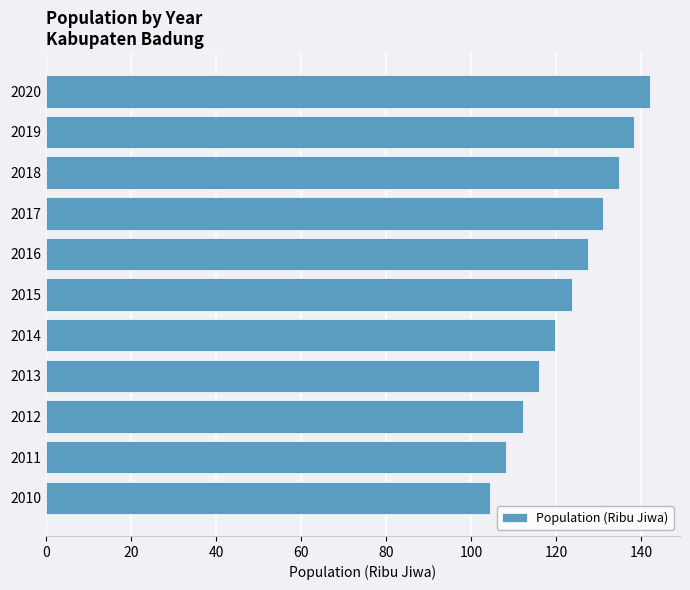

List the labels in order of value, largest first.

2020, 2019, 2018, 2017, 2016, 2015, 2014, 2013, 2012, 2011, 2010